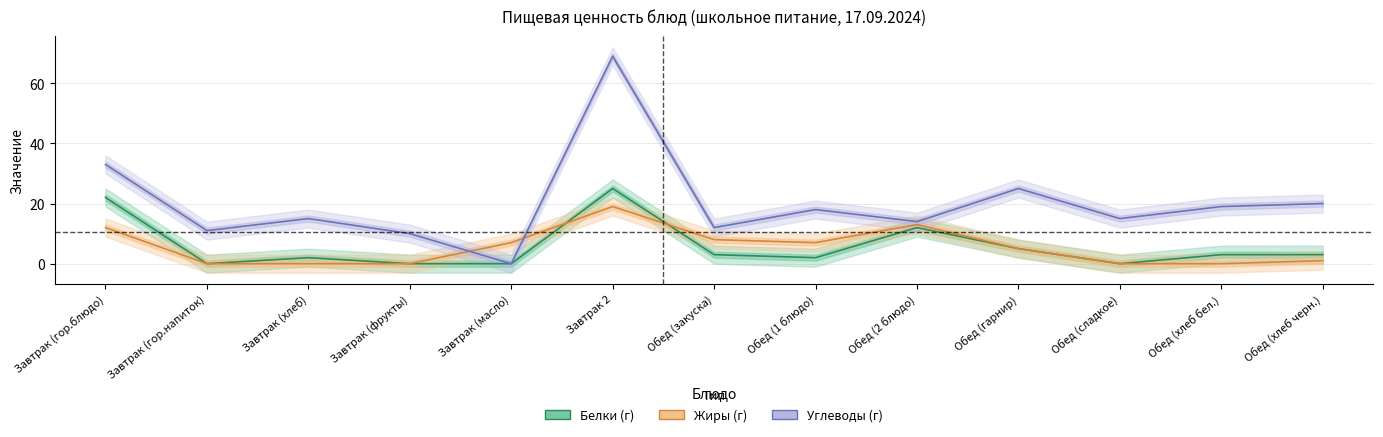

What is the total value across all series at Обед (хлеб черн.)?

24